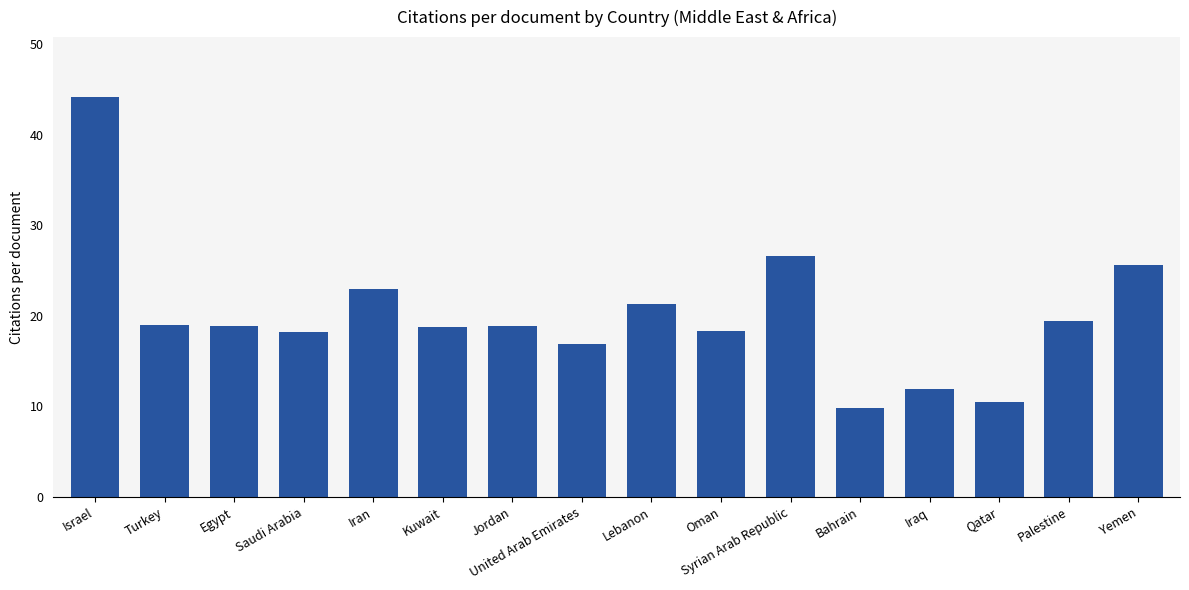

How many bars are there in total?

16